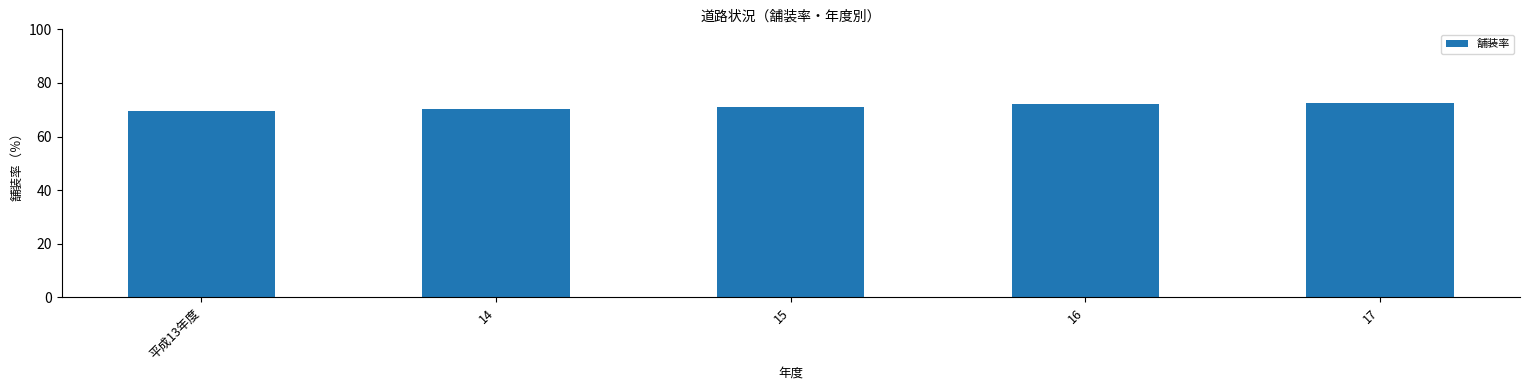

The value at 15 is 71.0. True or false?

True